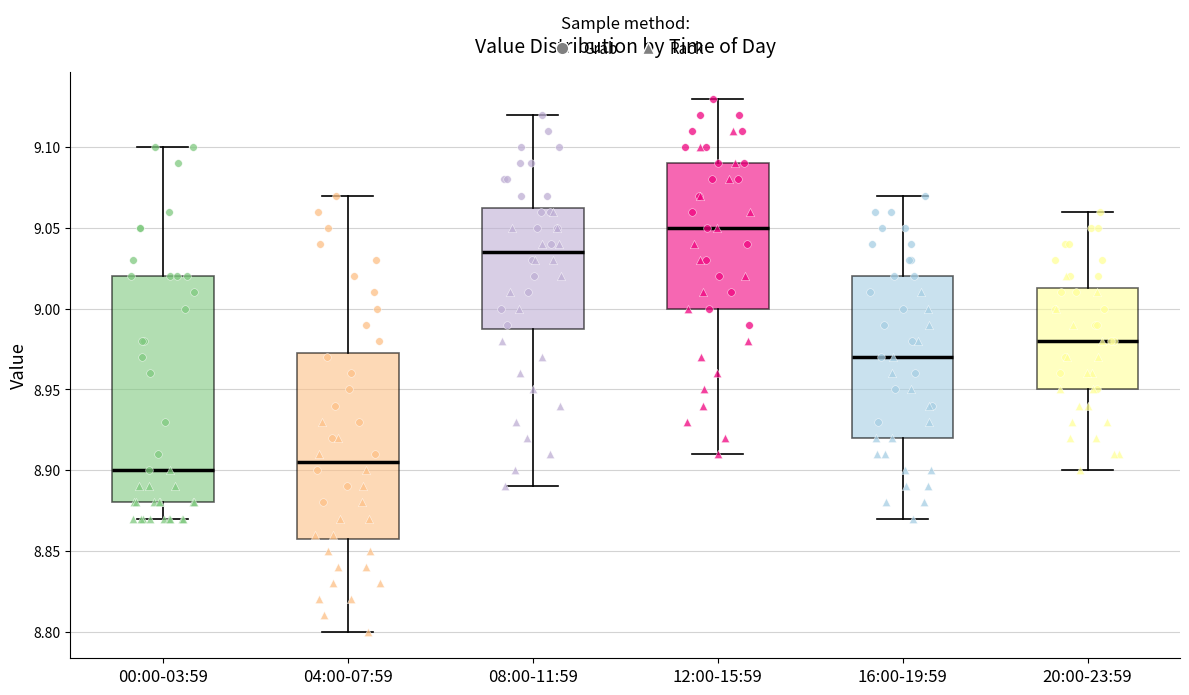

Where does the lower whisker of the box for 20:00-23:59 end on the y-axis? The values are not printed on the chart, so give them approximately, as read against the axis.

8.900